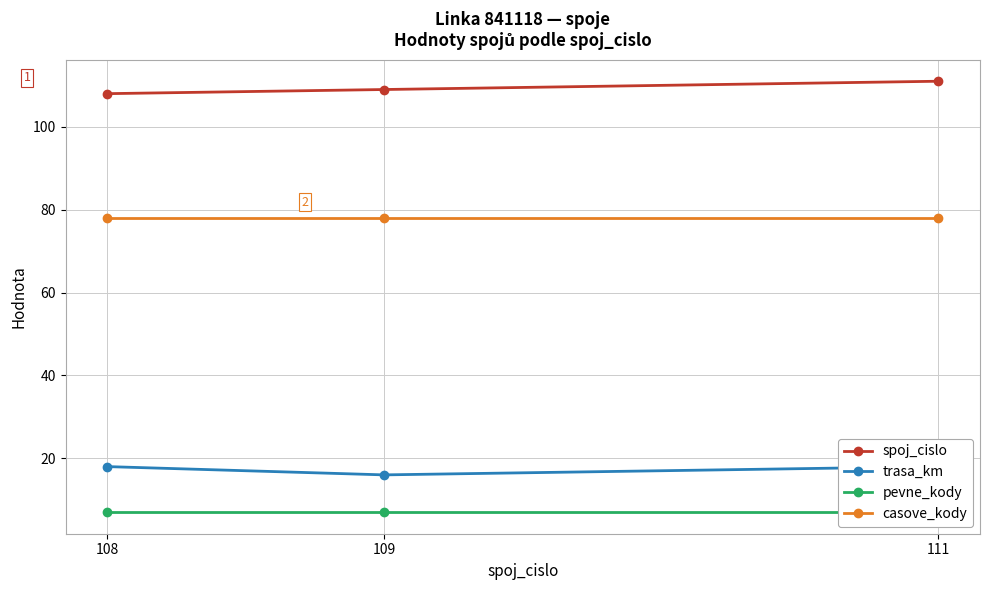

Which category has the lowest value in the casove_kody series?

108